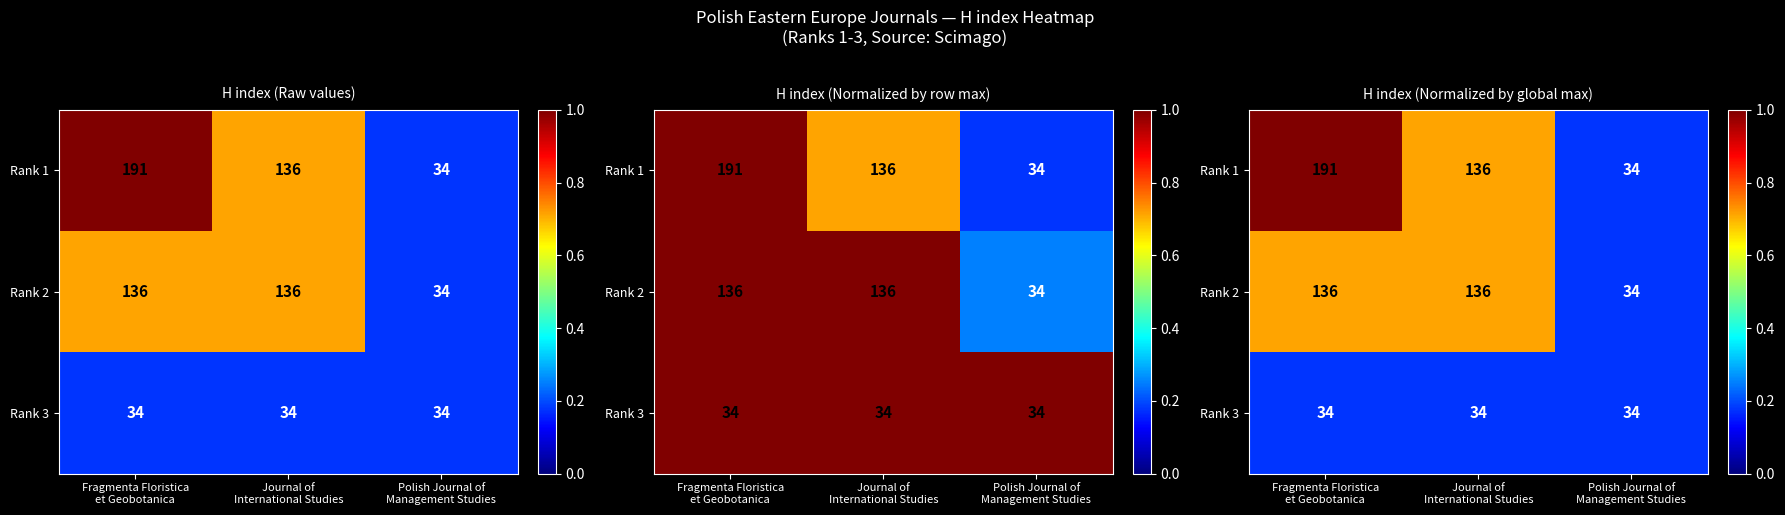

Which series has the widest spread of values?

Rank 1